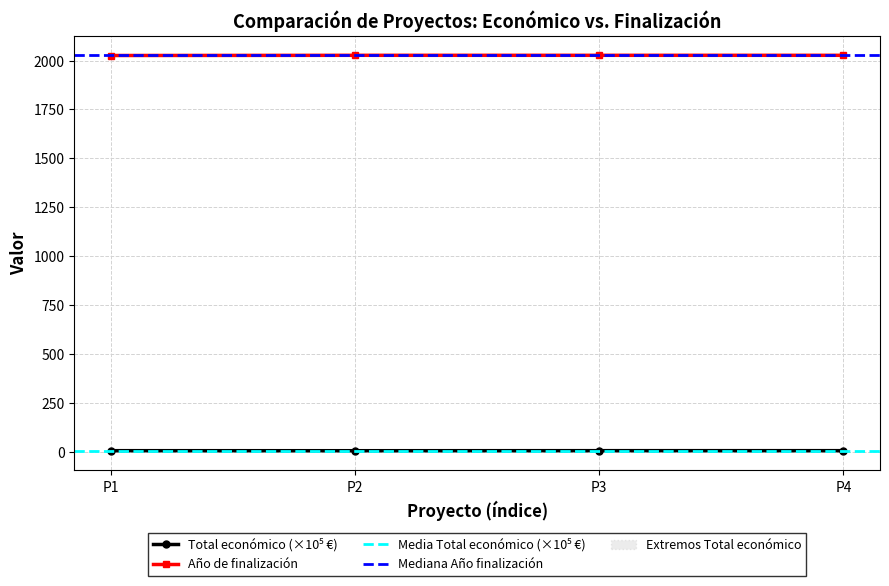

Reading right to left, what are all the values shown in this chart?

Total económico: 6.0	6.0	5.7	5.9
Año de finalización: 2027.0	2027.0	2027.0	2026.0